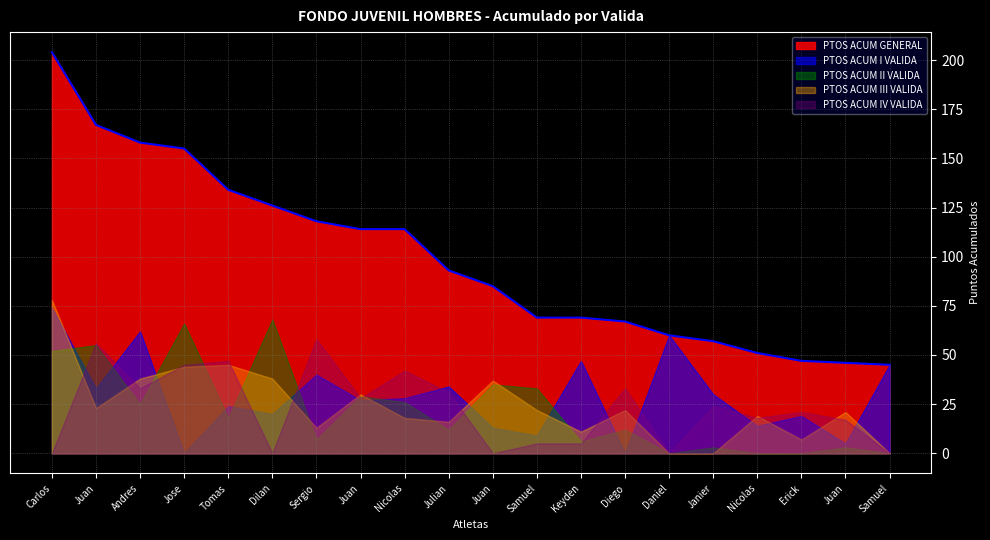

What is the spread (max minus min) of values at Sergio Adrian Piedrahita?

111